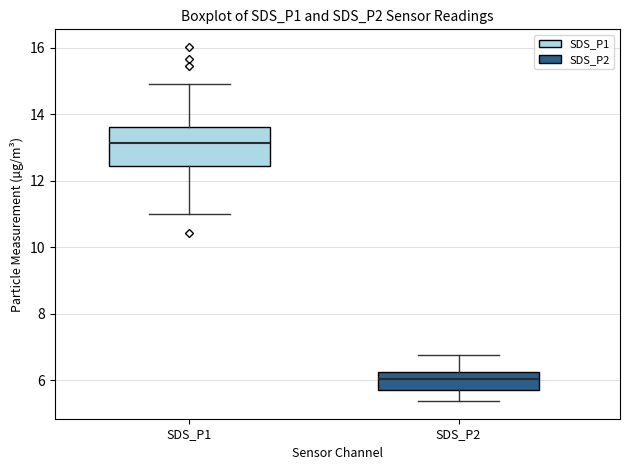

Reading left to right, transcribe this box plot: for each box, give where its median line is, the range the box spans, and where its two whiskers end, as read against the y-axis. The values are not printed on the chart, so give them approximately, as read against the axis.

SDS_P1: median 13.2, box 12.4 to 13.6, whiskers 11.0 to 15.0
SDS_P2: median 6.0, box 5.8 to 6.2, whiskers 5.4 to 6.8